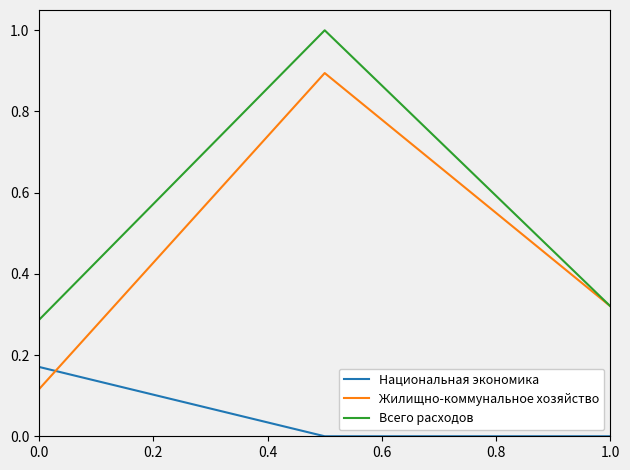

Which series has the largest range (max minus min)?

Жилищно-коммунальное хозяйство